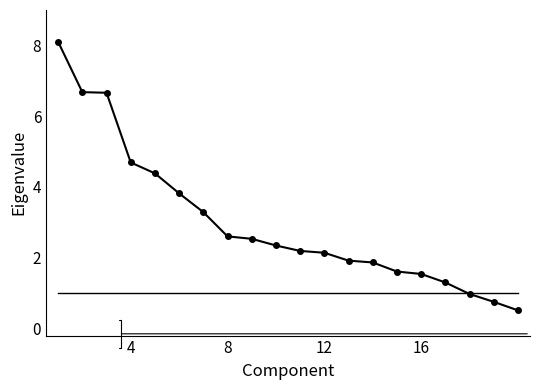

What is the smallest value displayed?

0.5